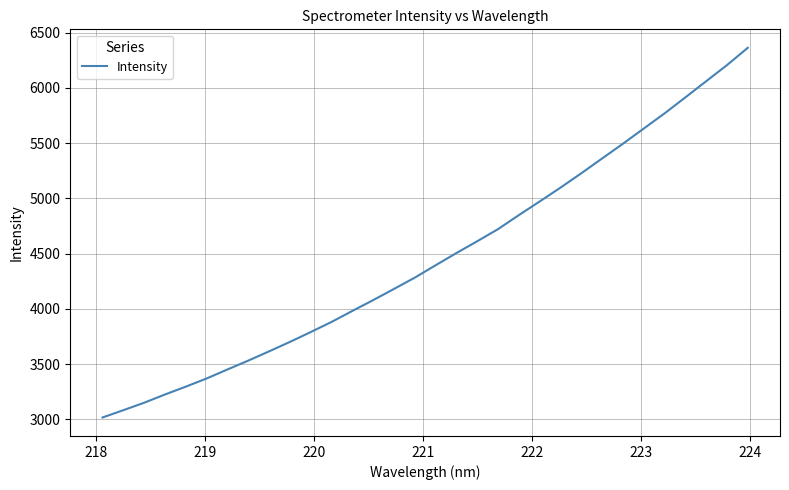

What is the difference between the maximum and minimum values?

3347.3